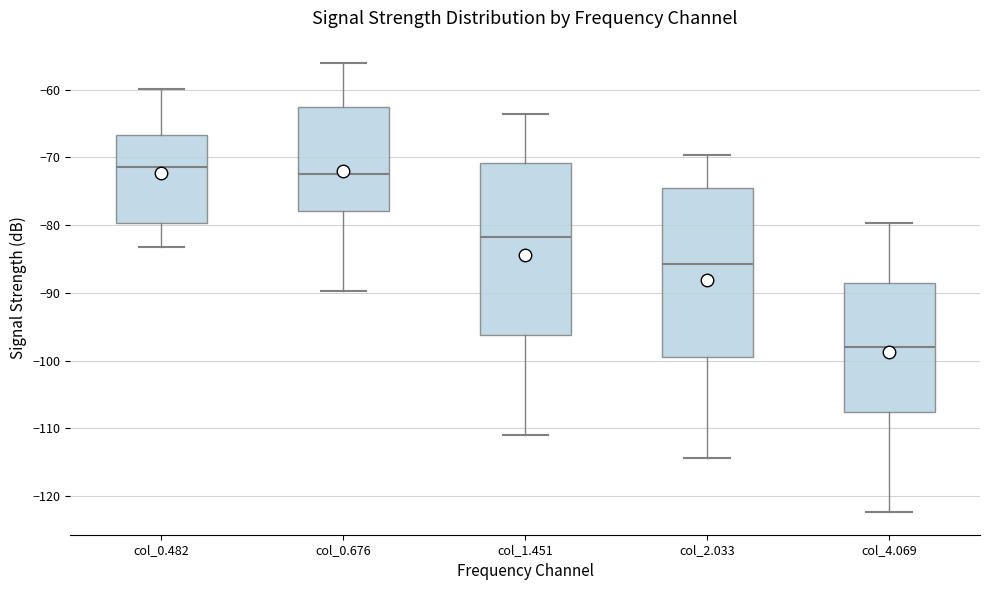

Reading left to right, read every box against the y-axis: the position of its median line, the range the box covers, and the ends of its whiskers. The values are not printed on the chart, so give them approximately, as read against the axis.

col_0.482: median -71, box -80 to -67, whiskers -83 to -60
col_0.676: median -72, box -78 to -63, whiskers -90 to -56
col_1.451: median -82, box -96 to -71, whiskers -111 to -64
col_2.033: median -86, box -100 to -75, whiskers -114 to -70
col_4.069: median -98, box -108 to -89, whiskers -122 to -80